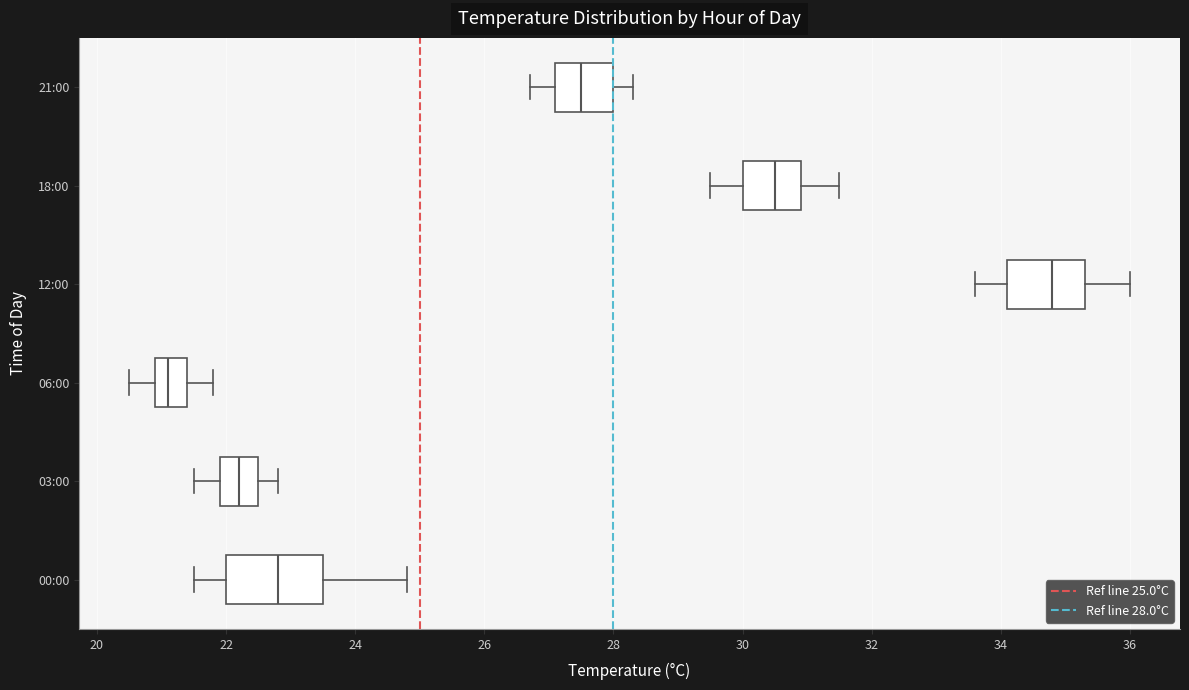

Where is the right edge of the box for 21:00 on the x-axis? The values are not printed on the chart, so give them approximately, as read against the axis.

28.0